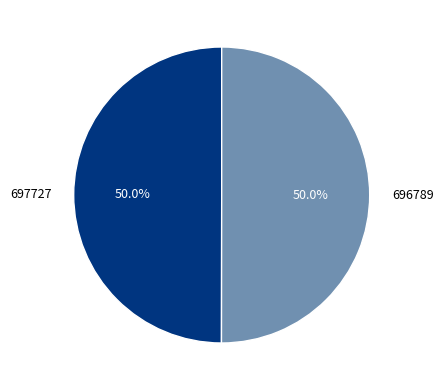

How many slices are in this pie chart?

2